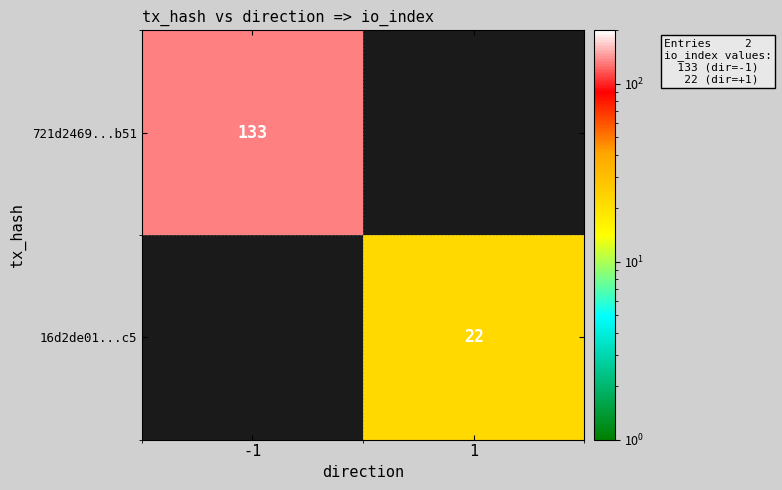

Between -1 and 1, which is larger?

-1